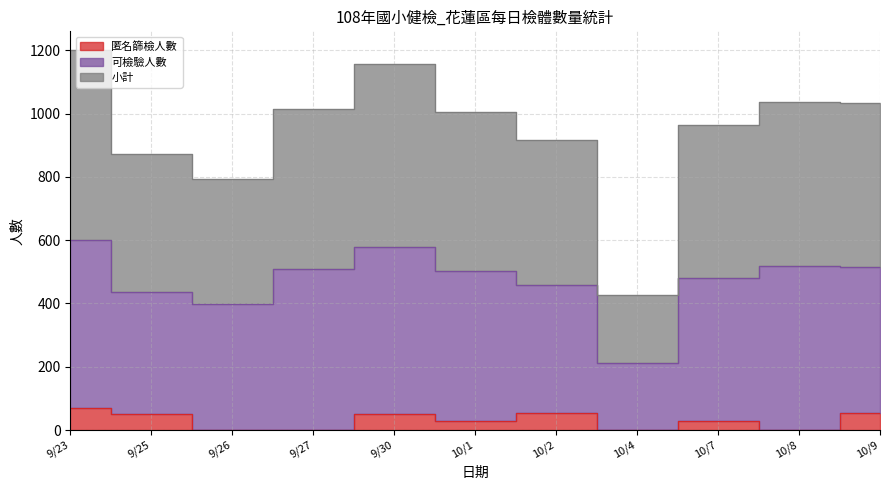

Does the chart display data point markers on the line(s)?

No